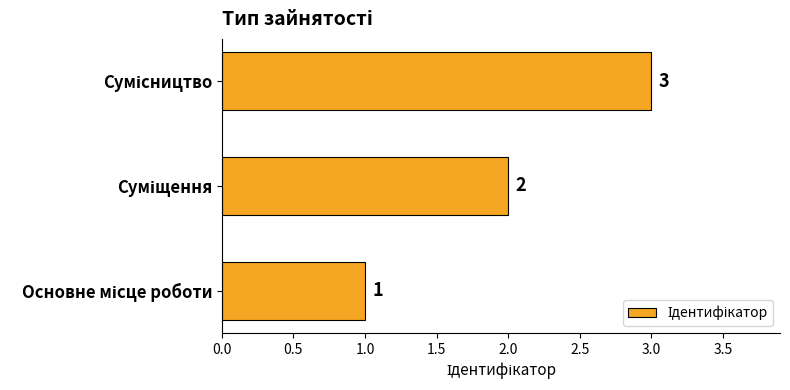

How many data points does each series have?

3